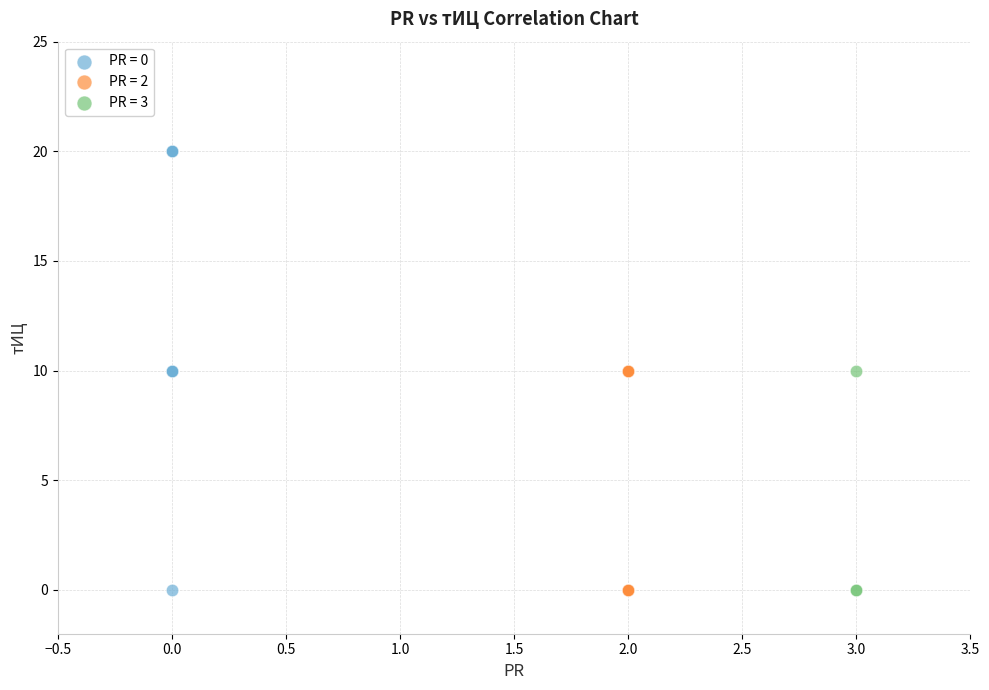

What are all the series names shown in the legend?

PR = 0, PR = 2, PR = 3